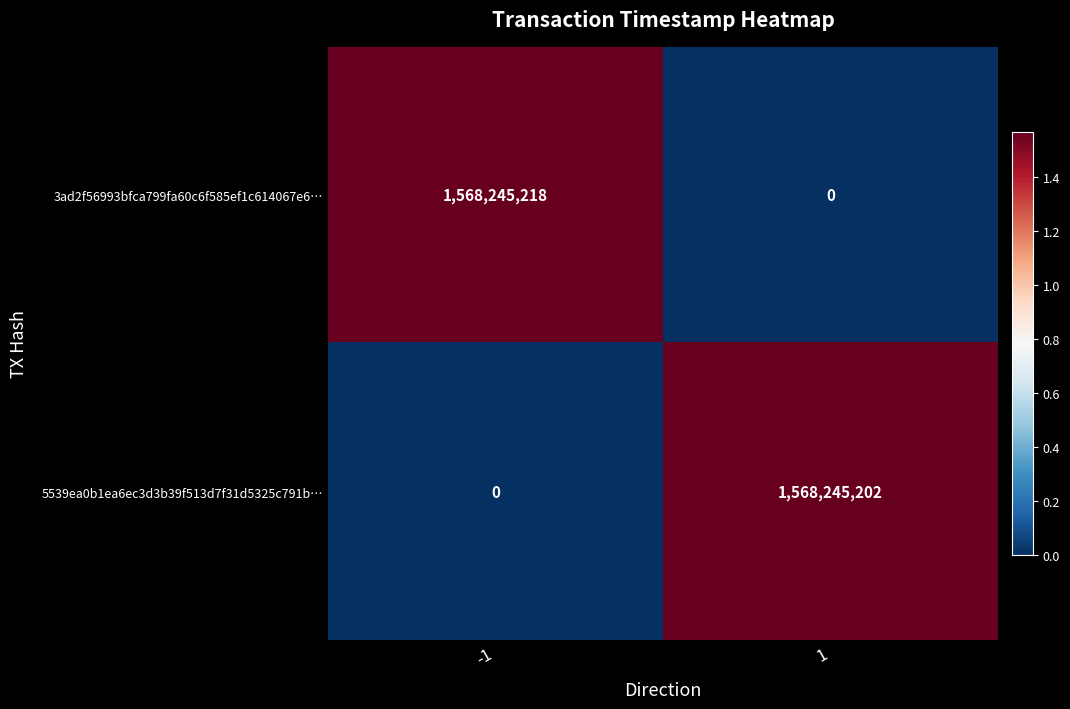

At -1, list the series in order from smallest to largest.

5539ea0b1ea6ec3d3b39f513d7f31d5325c791b…, 3ad2f56993bfca799fa60c6f585ef1c614067e6…